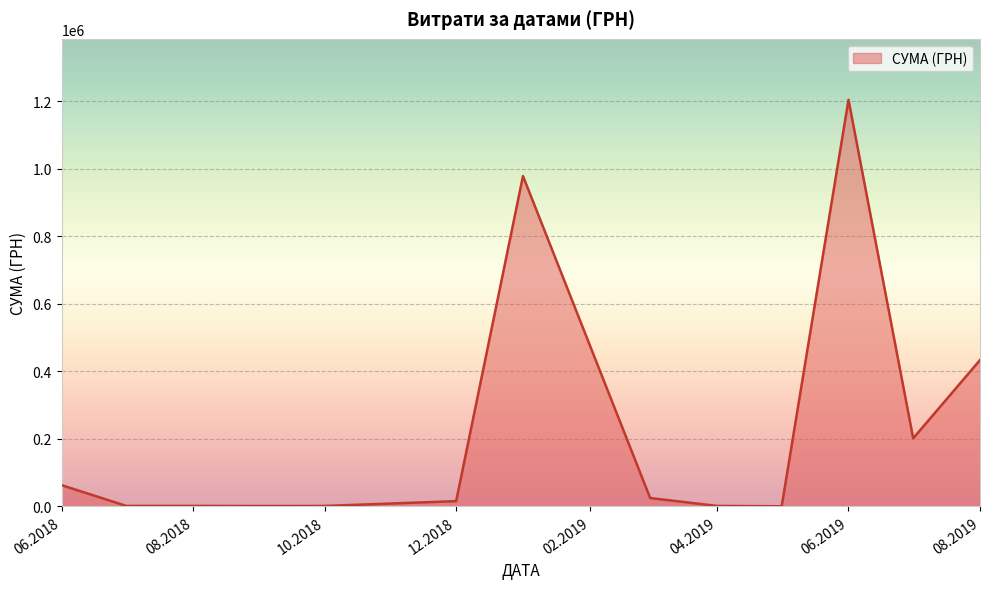

How many lines are shown in the chart?

1